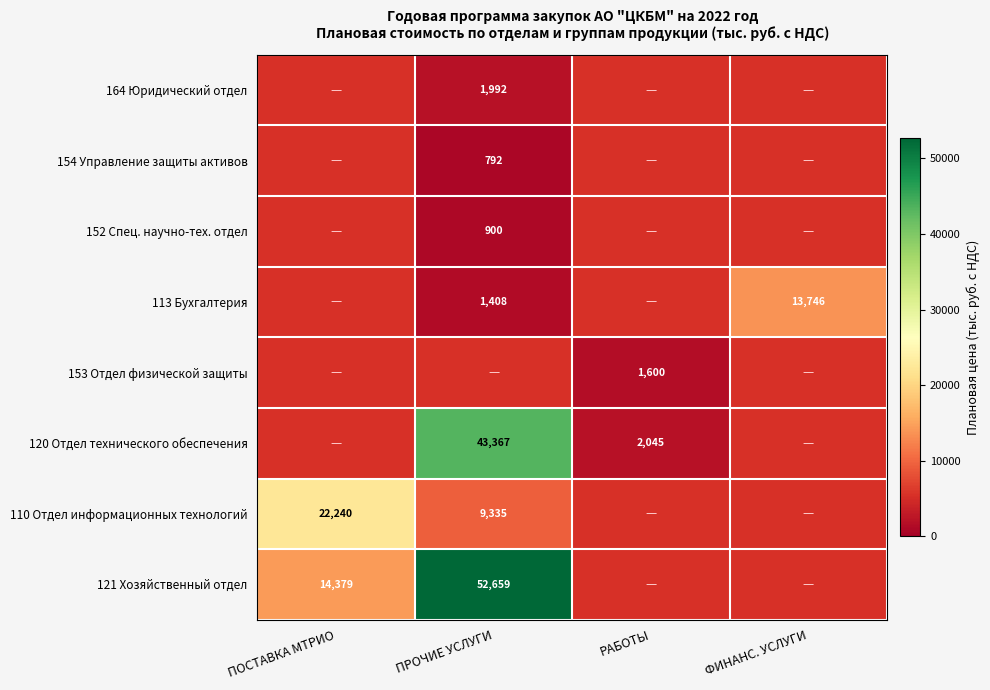

Which category has the highest value across all series?

ПРОЧИЕ УСЛУГИ